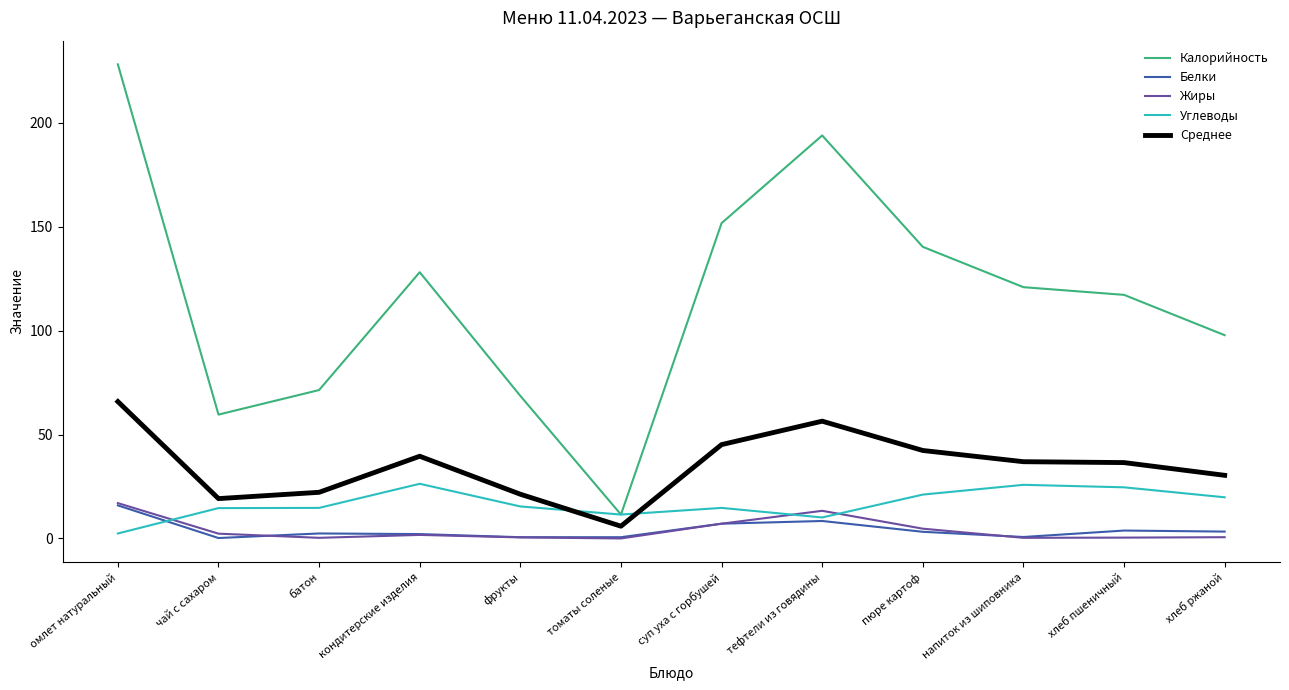

How many categories are shown in the chart?

12